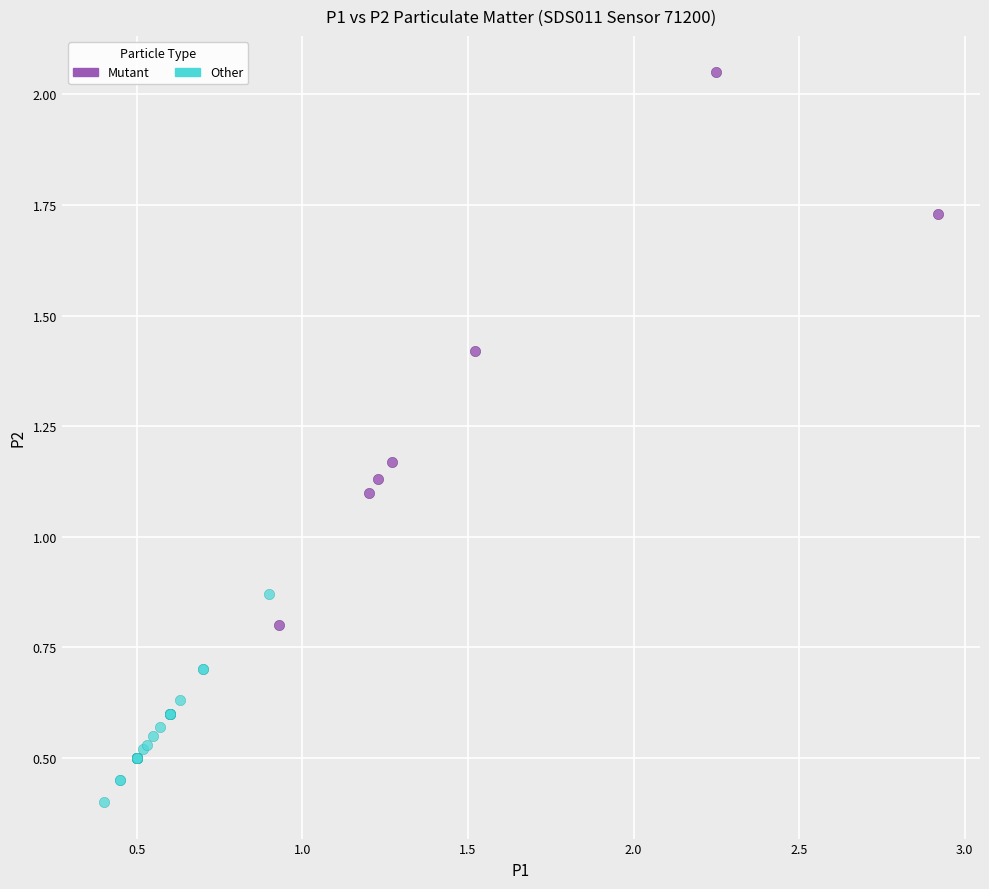

Which series reaches the minimum Y coordinate?

Other